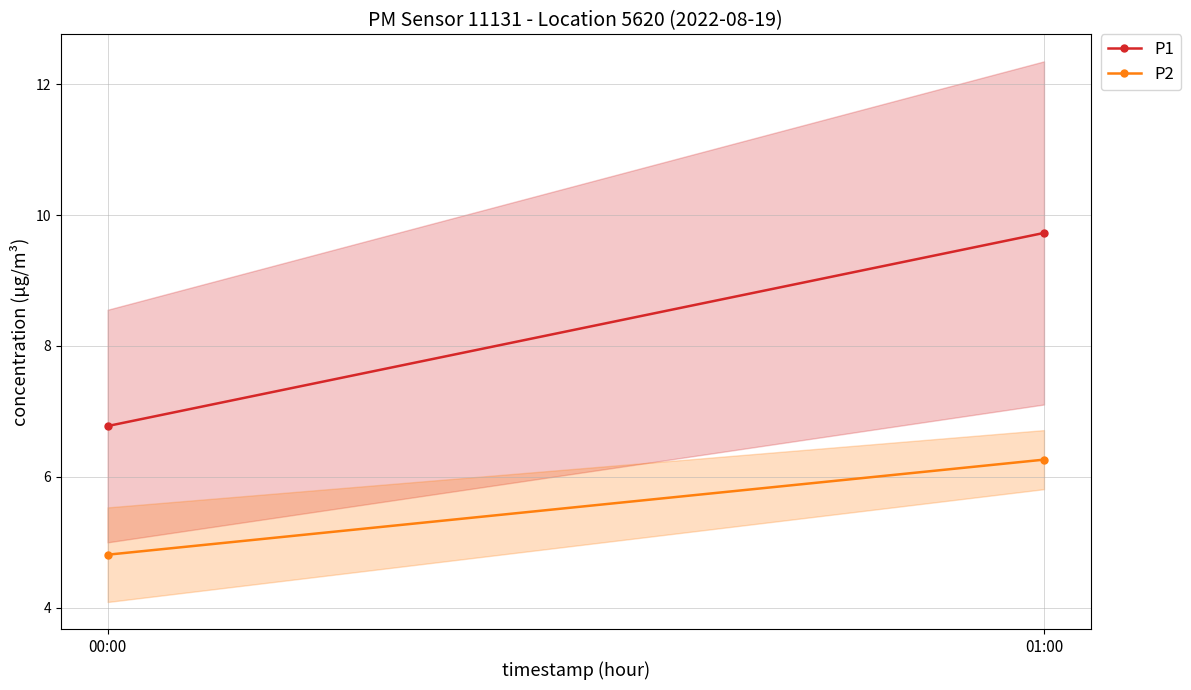

At how many categories does at least one series exceed 7?

1